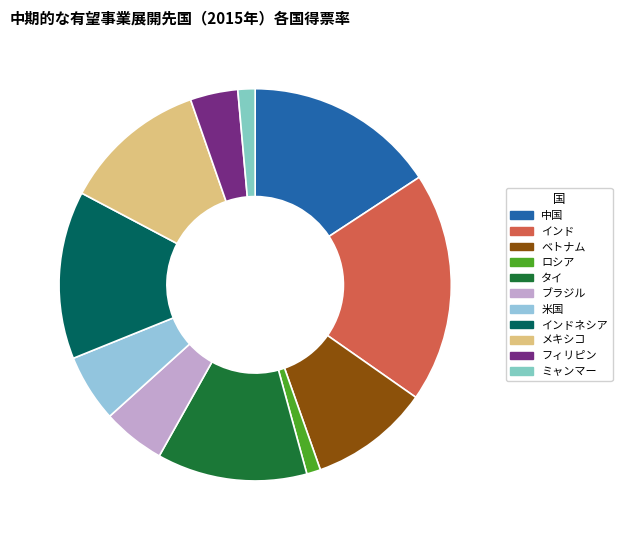

How many segments does this pie chart have?

11